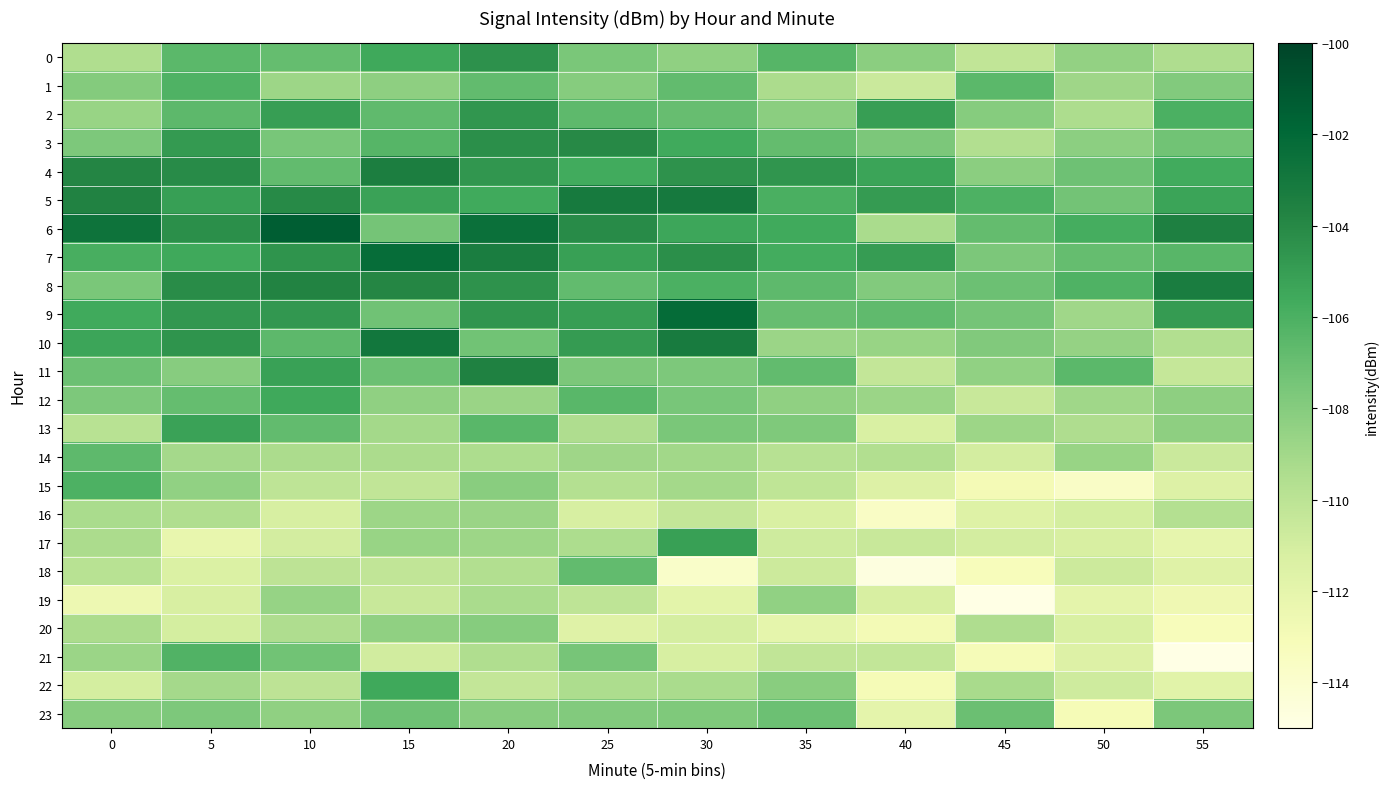

What is the smallest value displayed?

-115.7